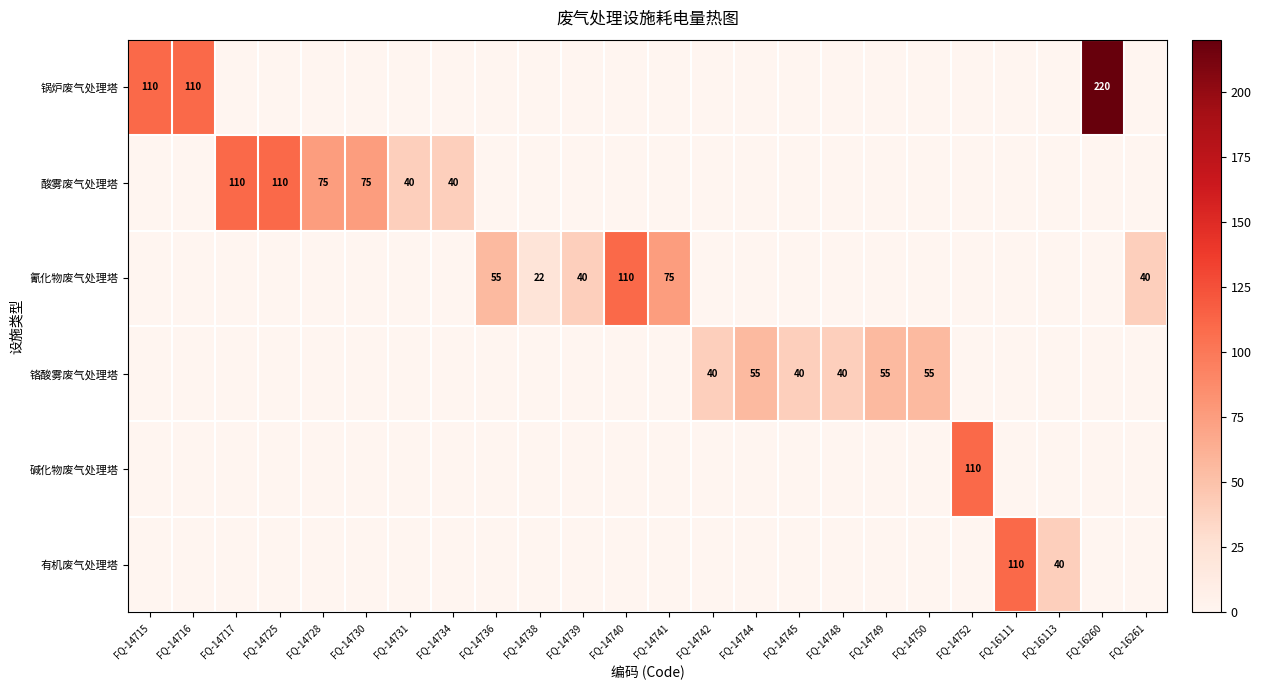

The value of 酸雾废气处理塔 at FQ-14730 is 105. True or false?

False